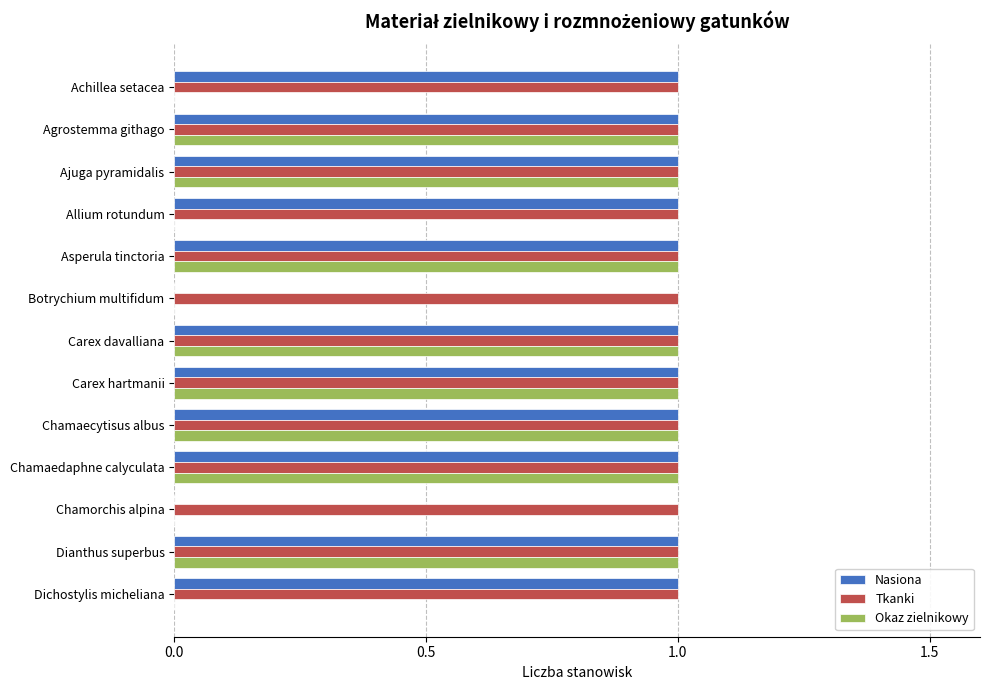

Which series has the largest total across all categories?

Tkanki